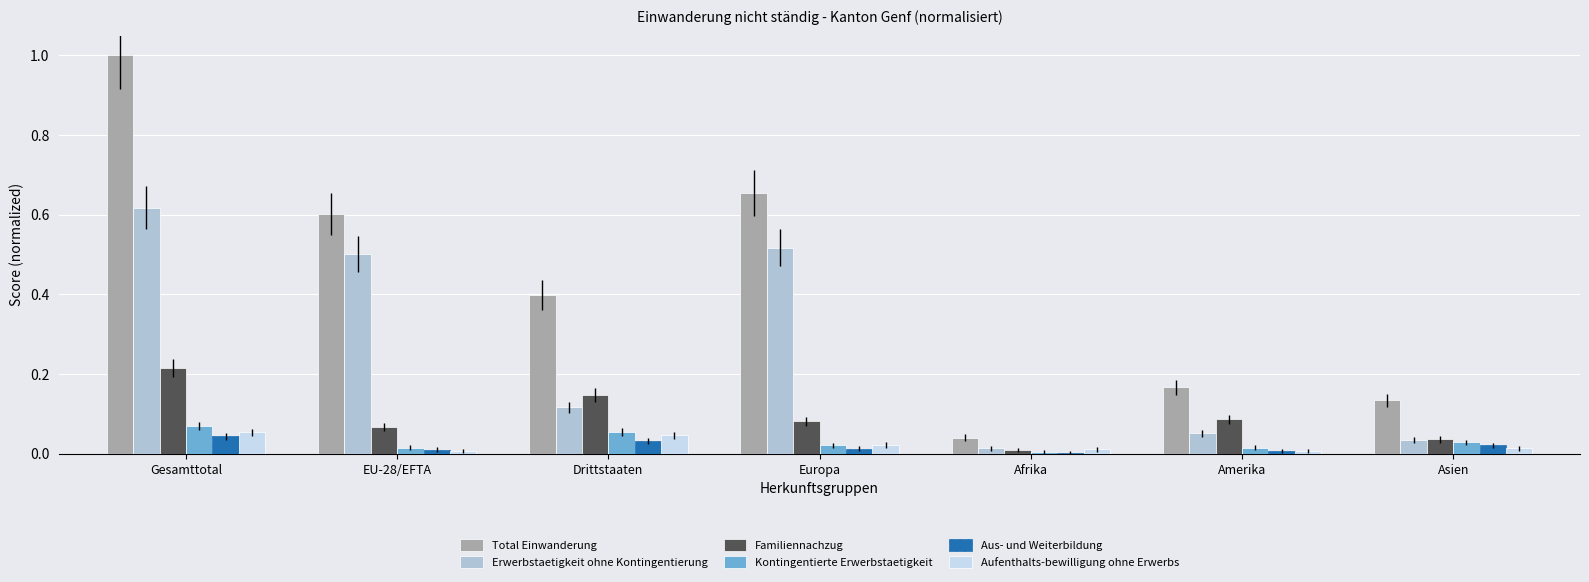

What position from the left is EU-28/EFTA?

2